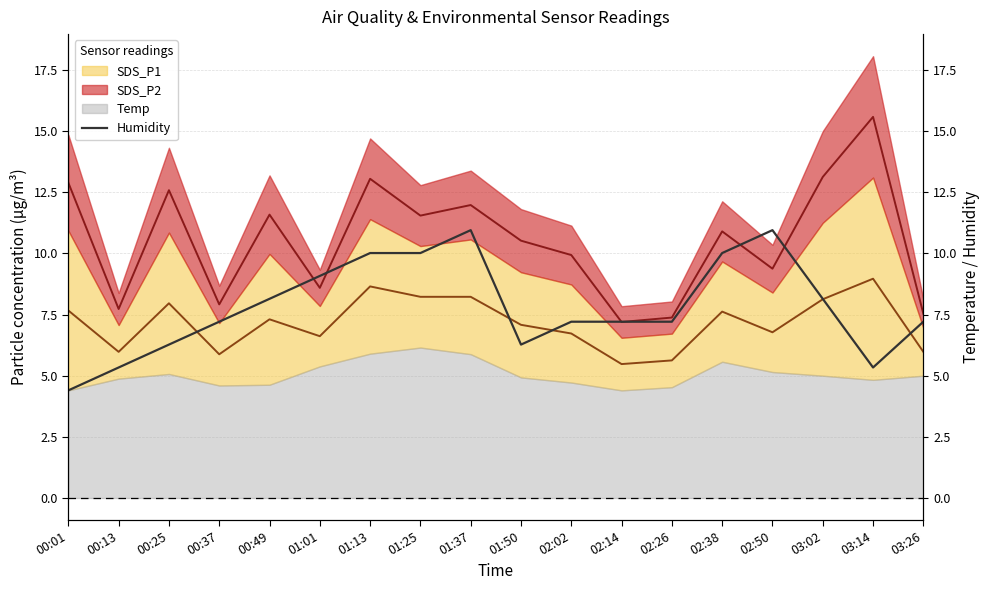

How many points are lower than both their immediate neighbors (excluding endpoints)?

2